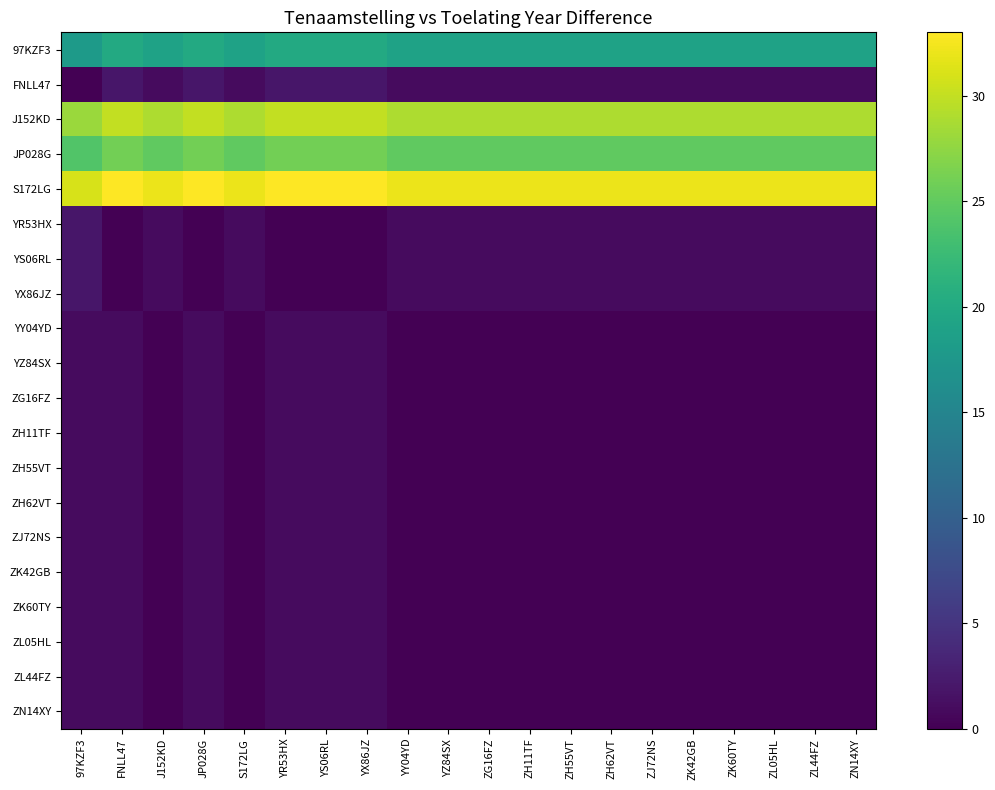

At how many categories does at least one series exceed 6?

20